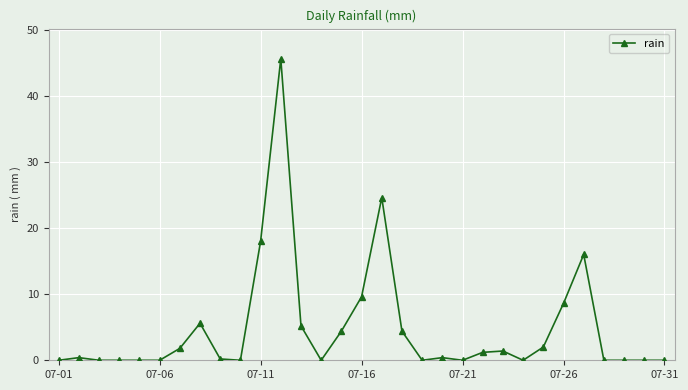

What is the difference between the maximum and second lowest values?

45.6